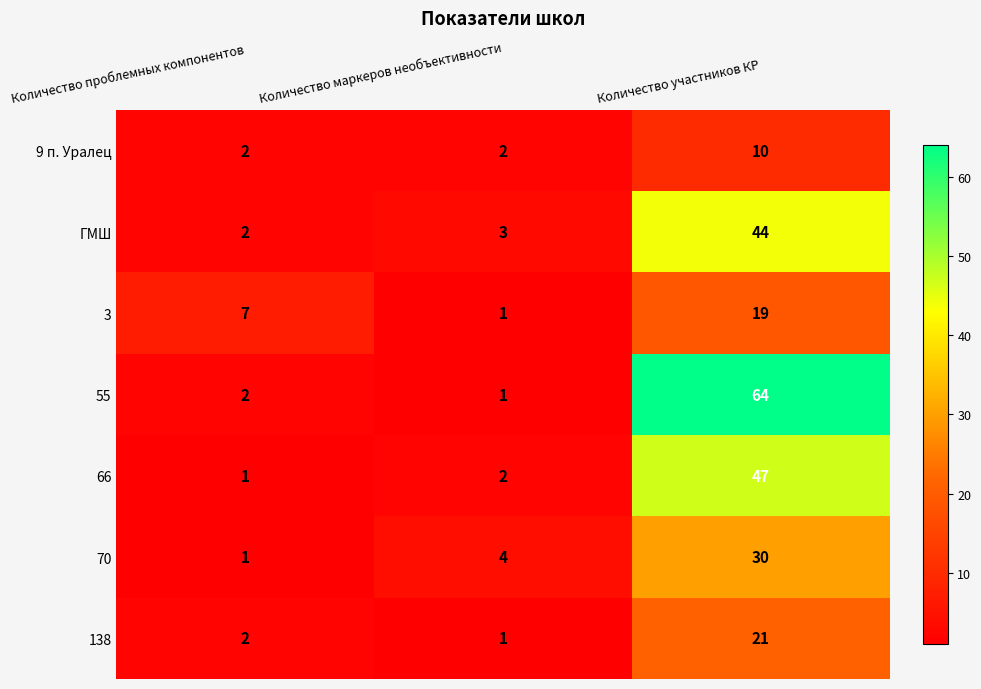

Which label corresponds to the largest value in the chart?

Количество участников КР